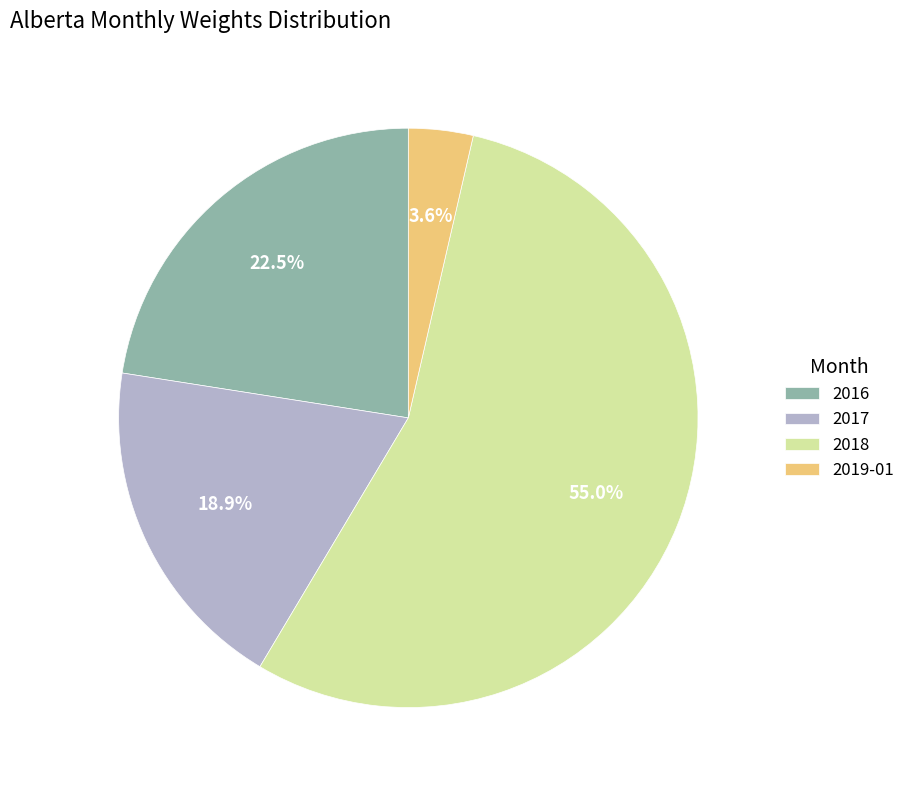

Combined, what portion of the pie is 2016 and 2019-01?

26.1%